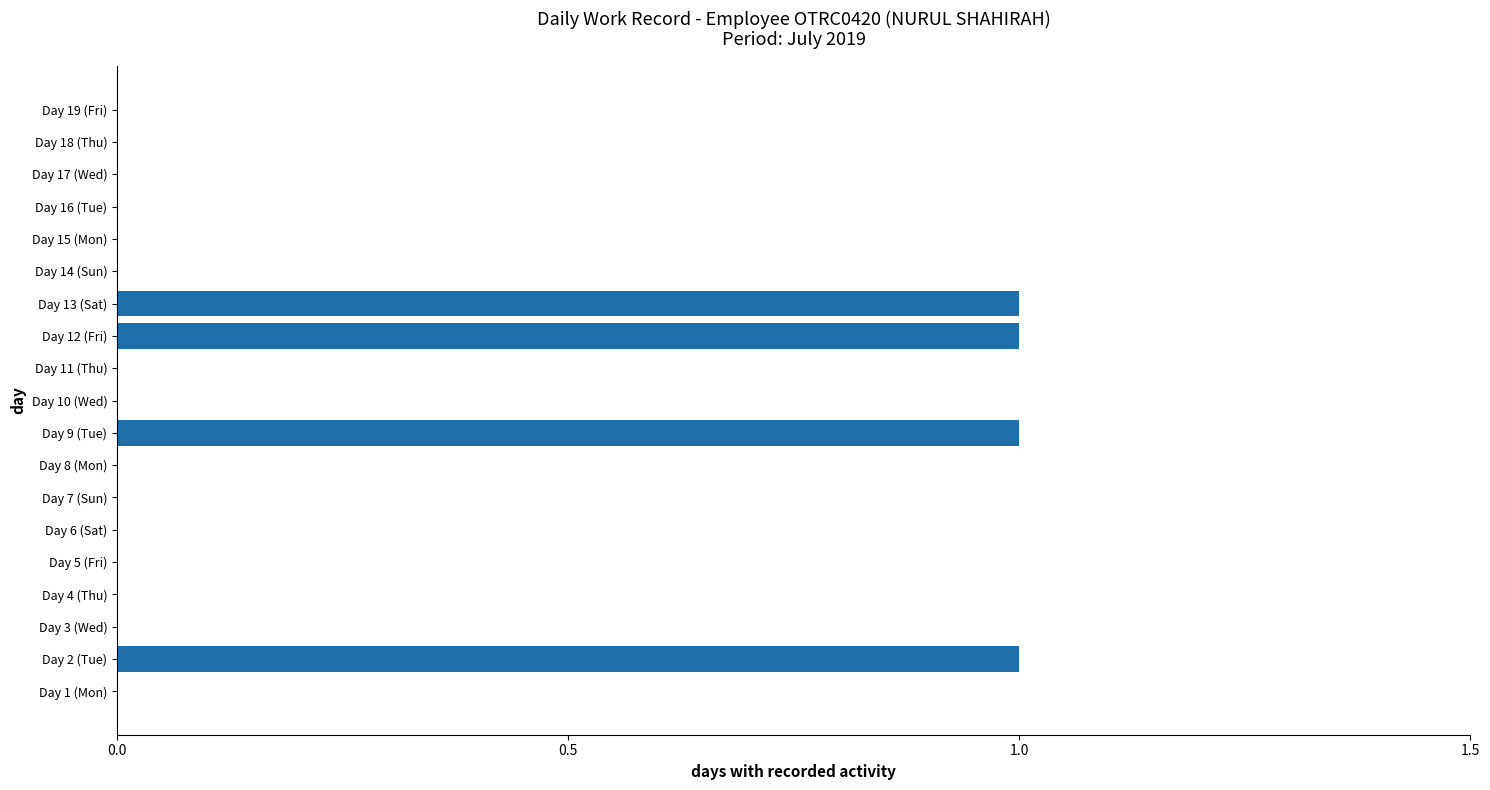

What is the sum of all values?

4